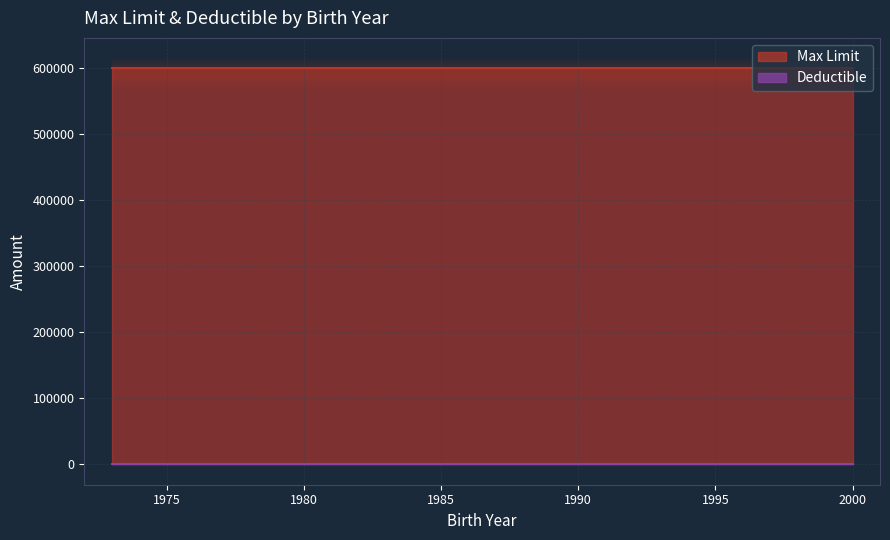

Rank the series by their average value, from highest to lowest.

Max Limit, Deductible